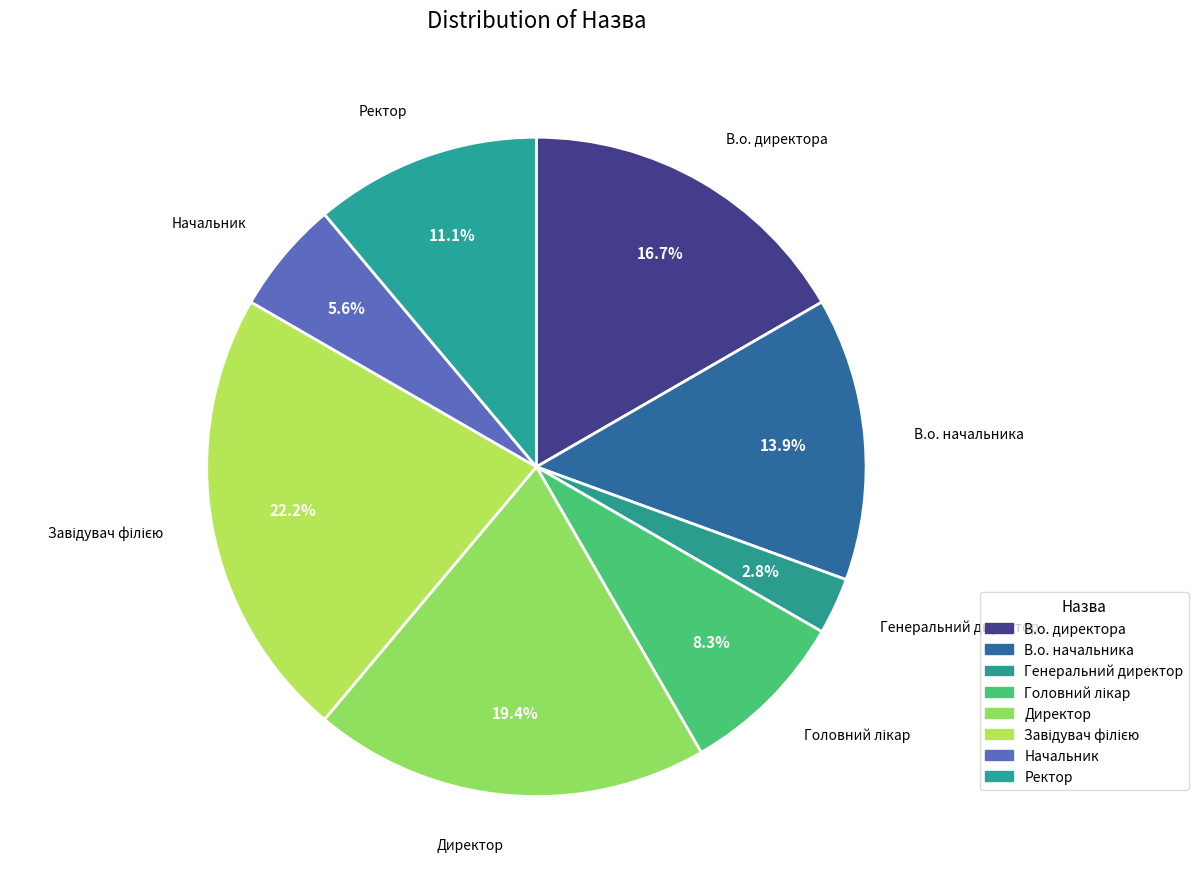

Is there a majority slice in this chart?

No